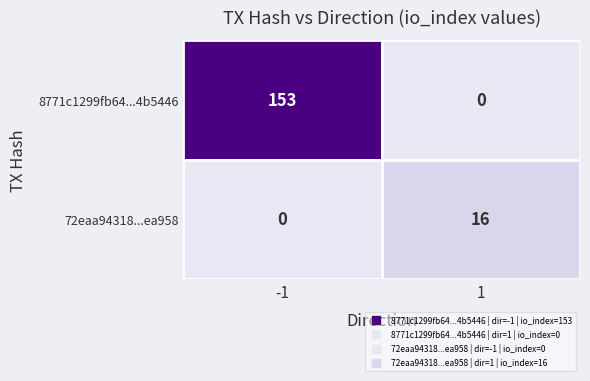

Which series has the largest total across all categories?

8771c1299fb64...4b5446